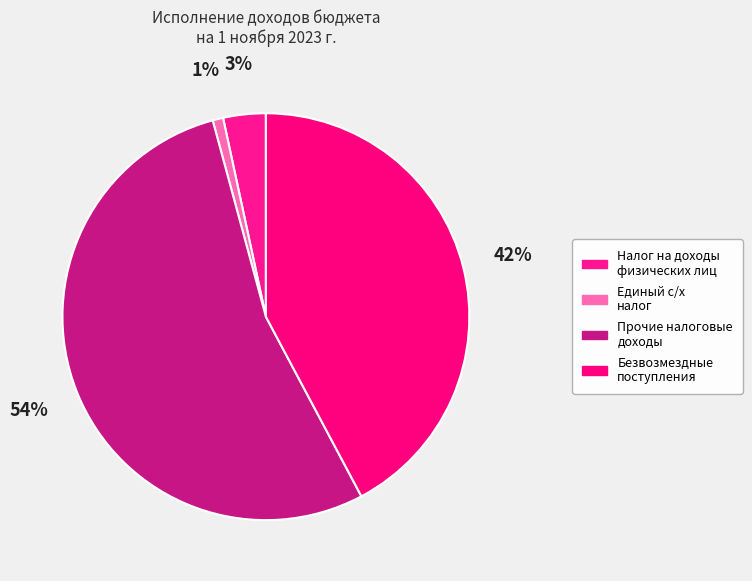

To the nearest percent, what is the average slice percentage?

25%